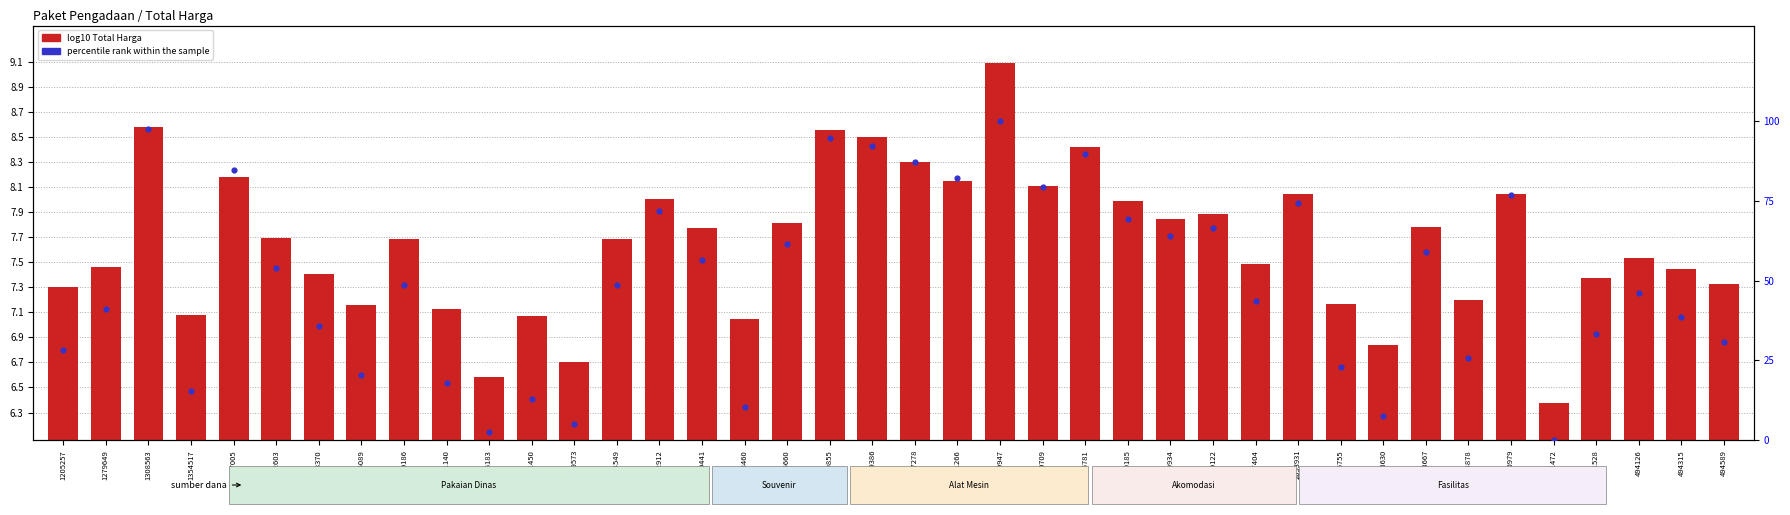

Which series has the largest Y range (max minus min)?

percentile rank within sample